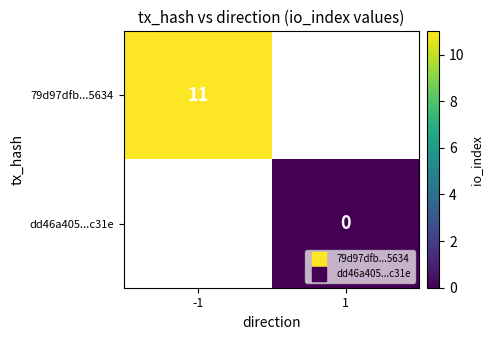

Rank the series at -1 from highest to lowest value.

79d97dfb...5634, dd46a405...c31e